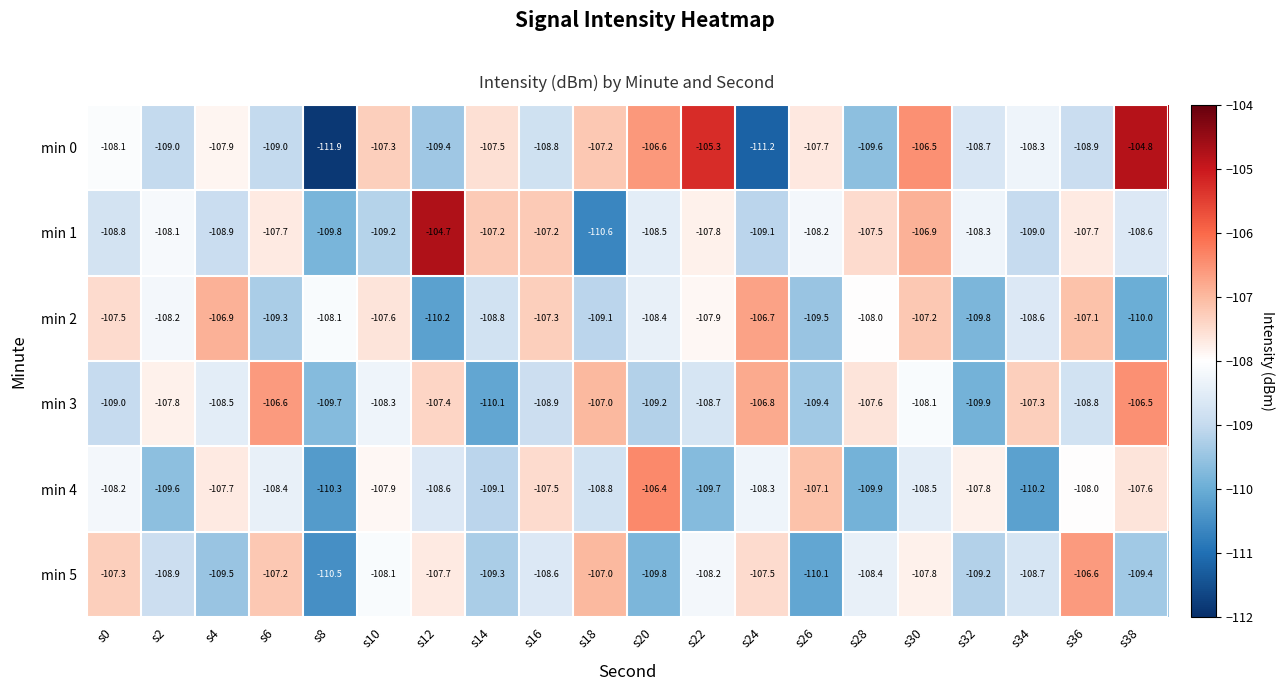

What is the sum of all min 0 values?

-2163.7